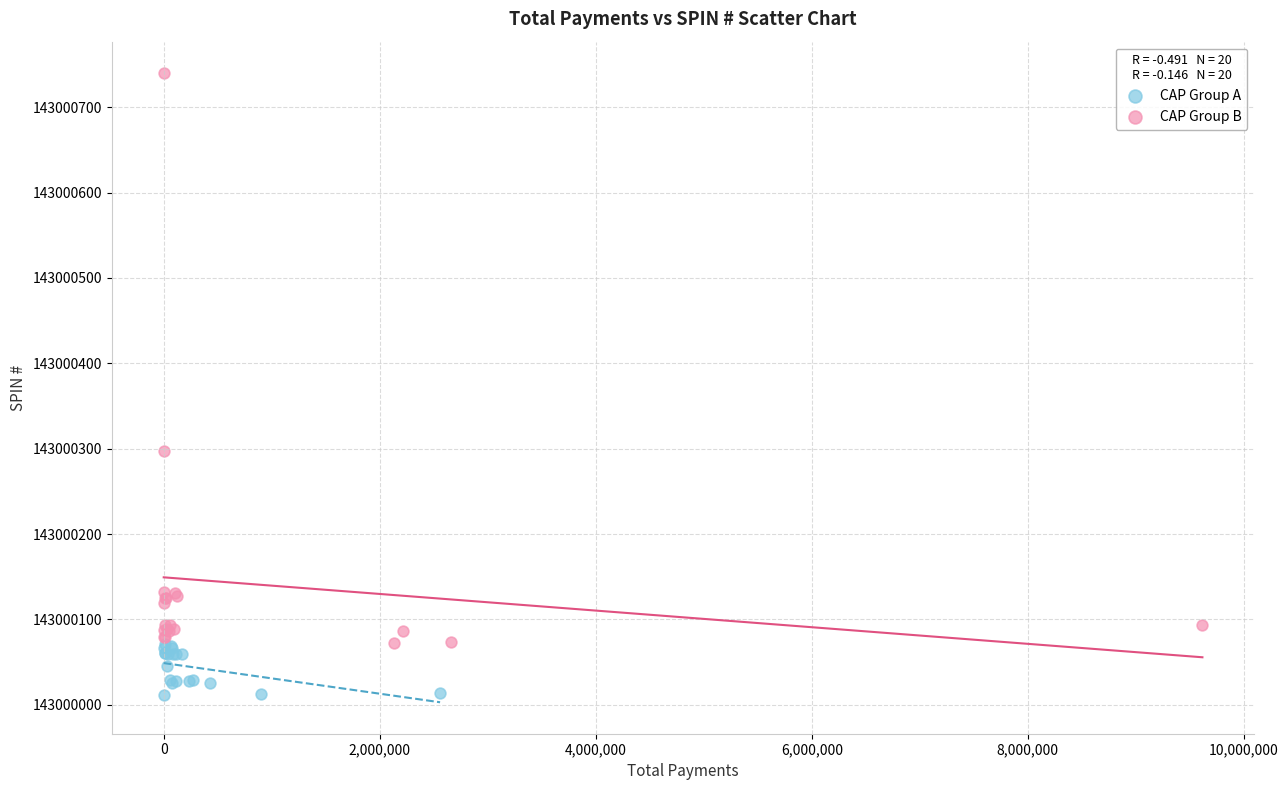

What are all the series names shown in the legend?

CAP Group A, CAP Group B